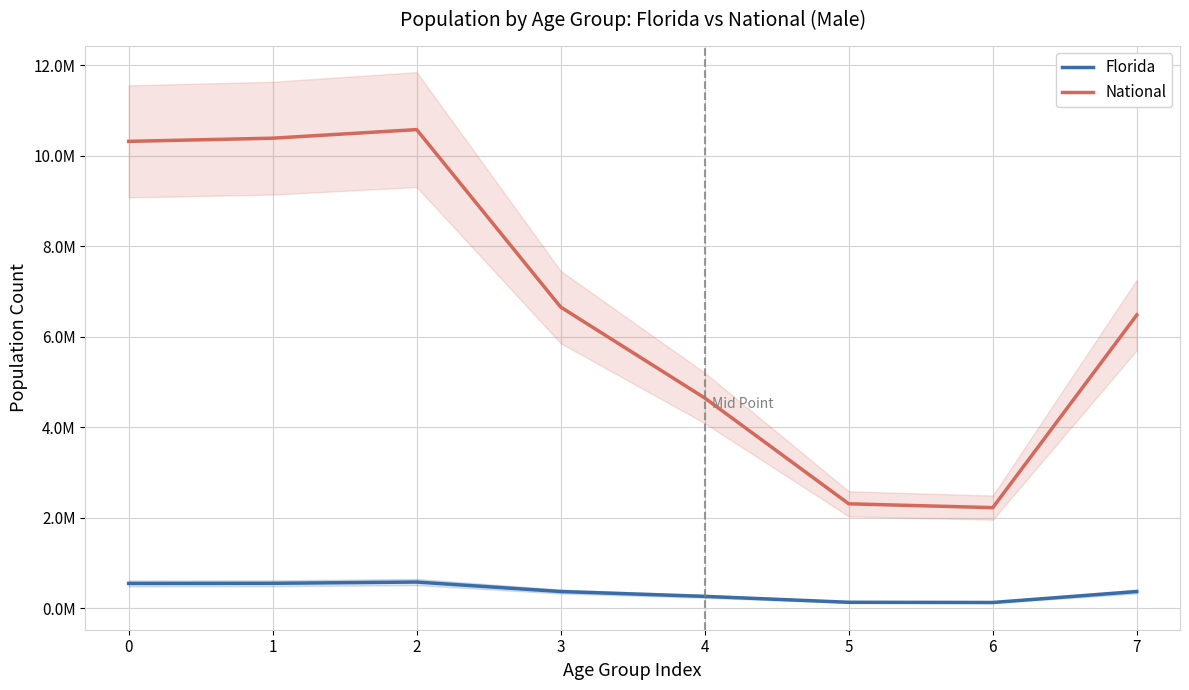

Which label corresponds to the smallest value in the chart?

6